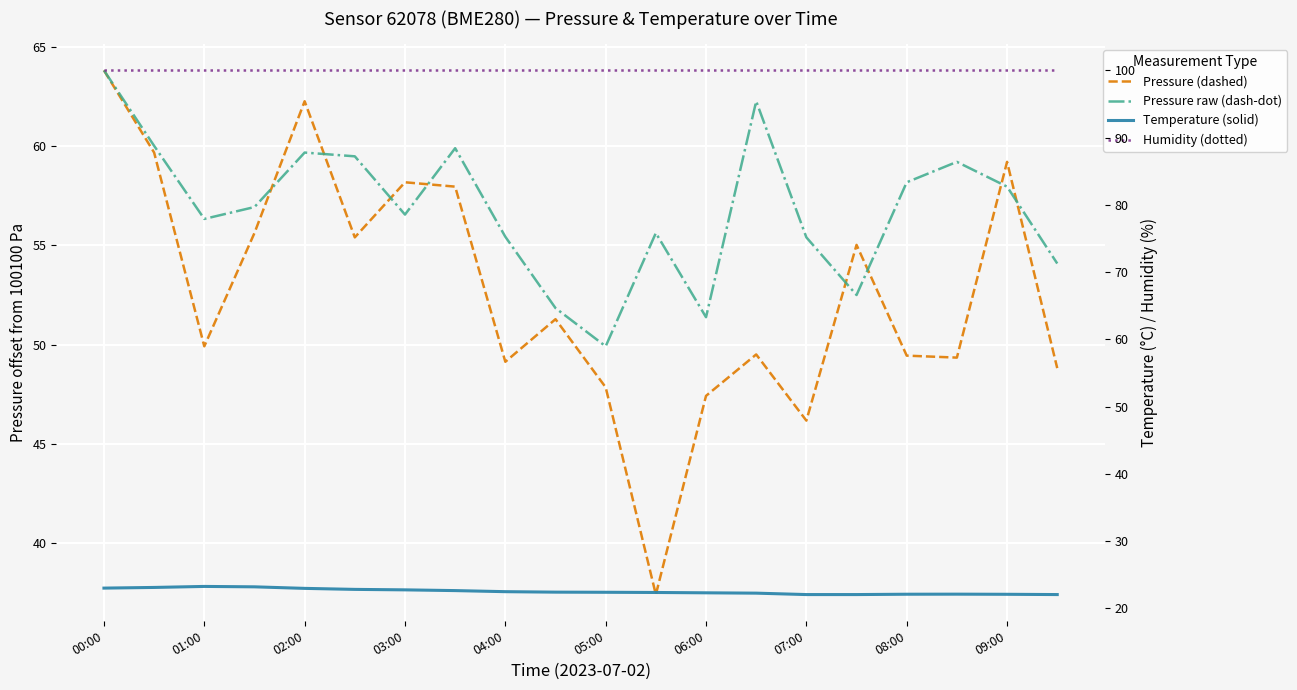

True or false: pressure has a value of 49.4 at 08:00.

True